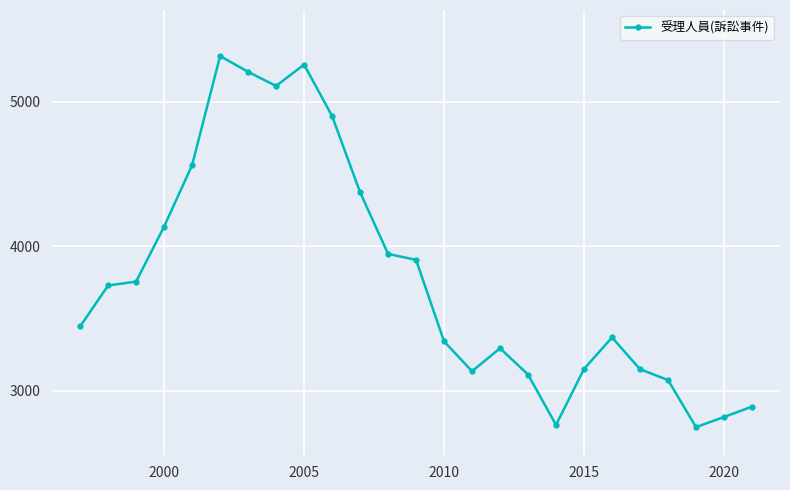

What is the difference between the second highest and minimum values?

2511